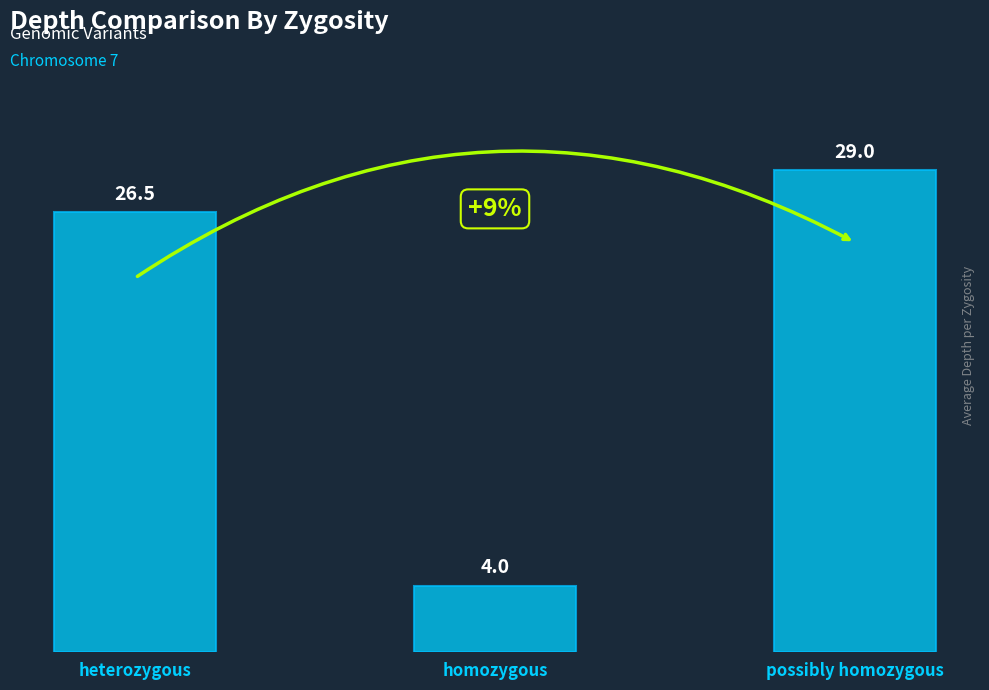

Reading left to right, transcribe all the data shown in this chart.

heterozygous=26.5	homozygous=4.0	possibly homozygous=29.0